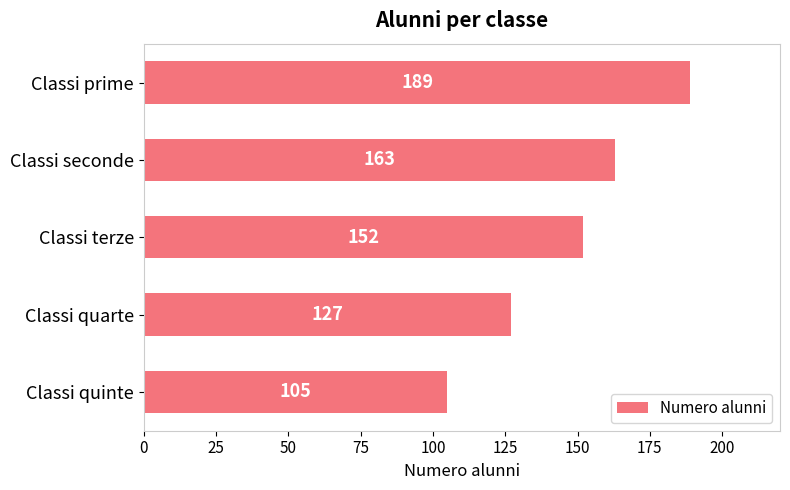

Reading top to bottom, transcribe all the data shown in this chart.

189	163	152	127	105